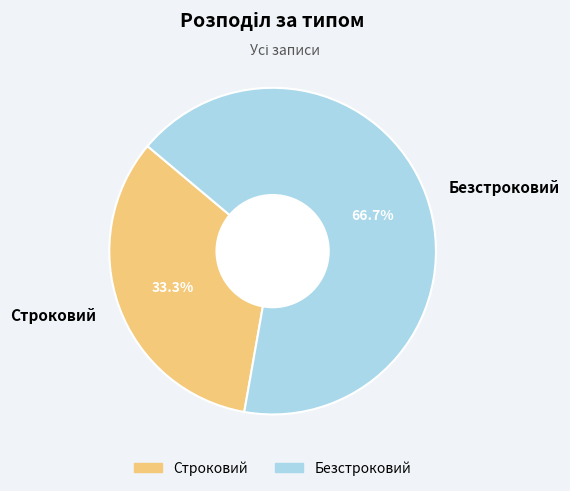

True or false: Строковий accounts for 39% of the total.

False